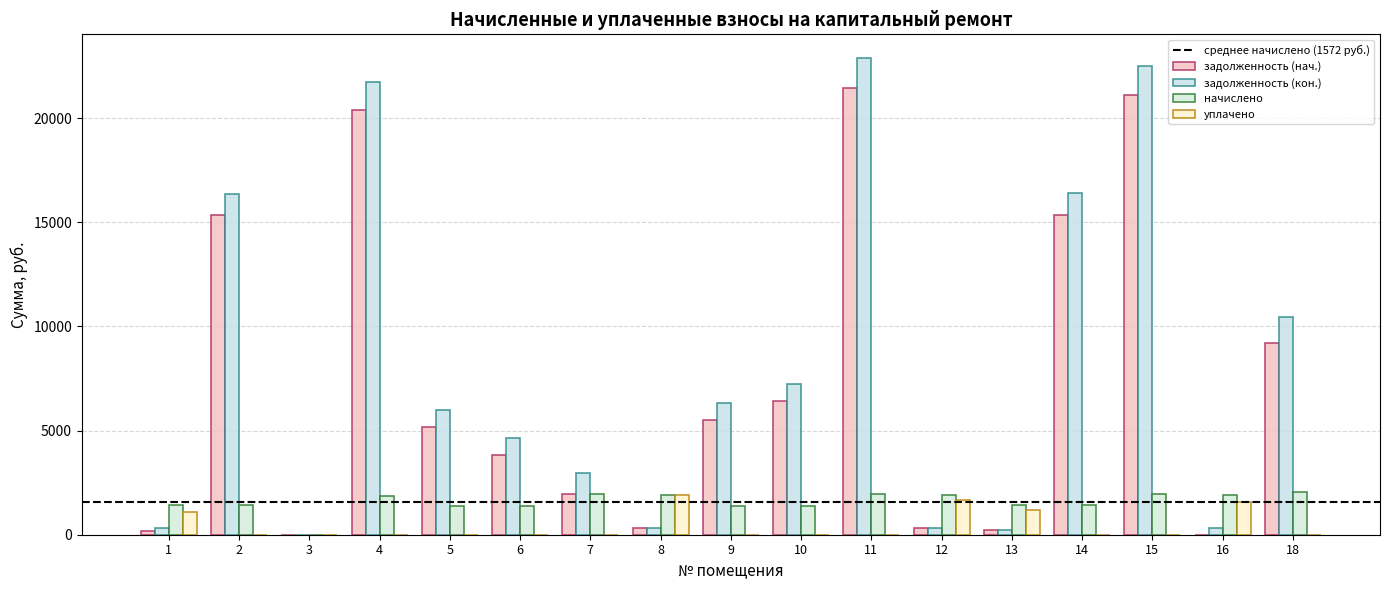

Which series changed the most between 1 and 9?

задолженность (кон.)